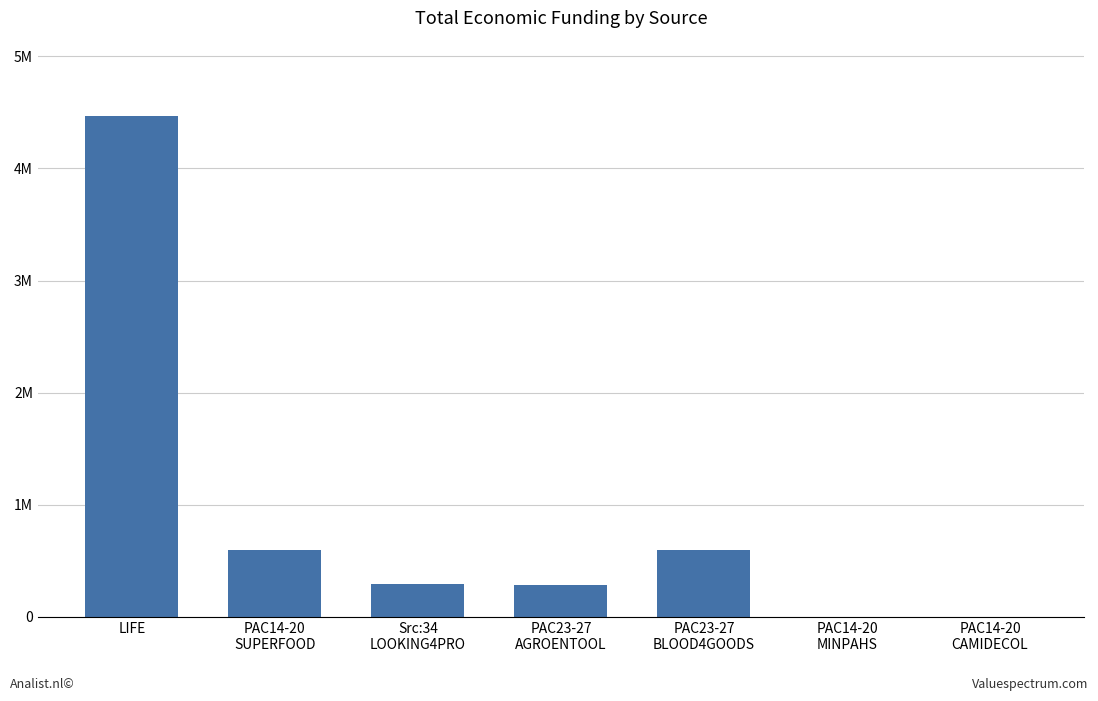

Are the bars horizontal?

No